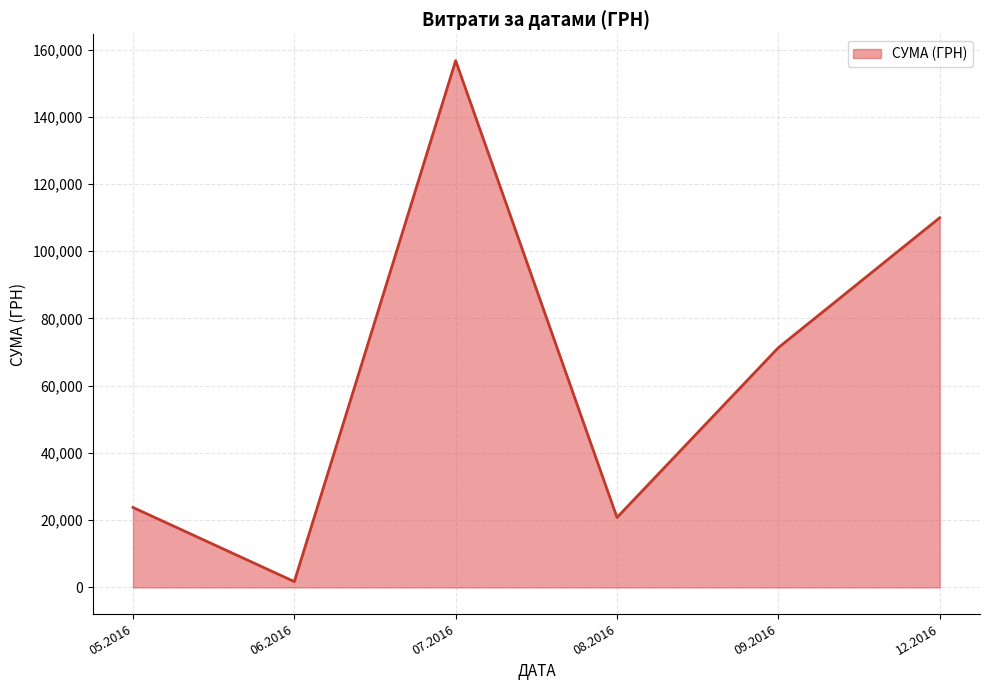

Is it true that the value at 09.2016 is 26178.1?

False